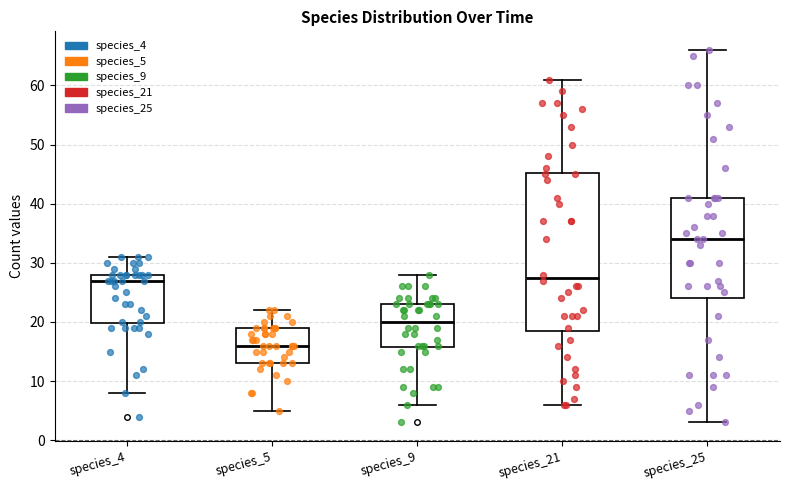

Comparing the boxes themselves (not the whiskers), which one is the tallest?

species_21